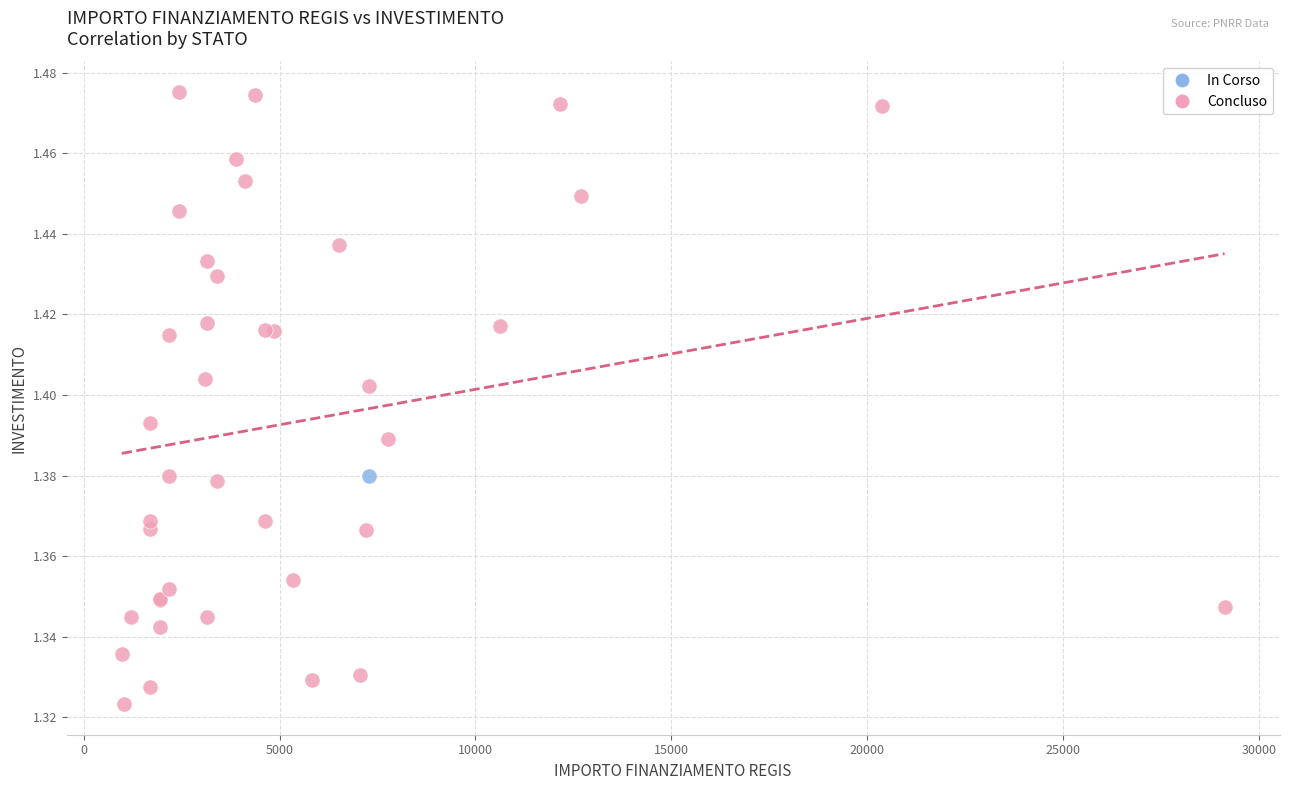

What are all the series names shown in the legend?

In Corso, Concluso